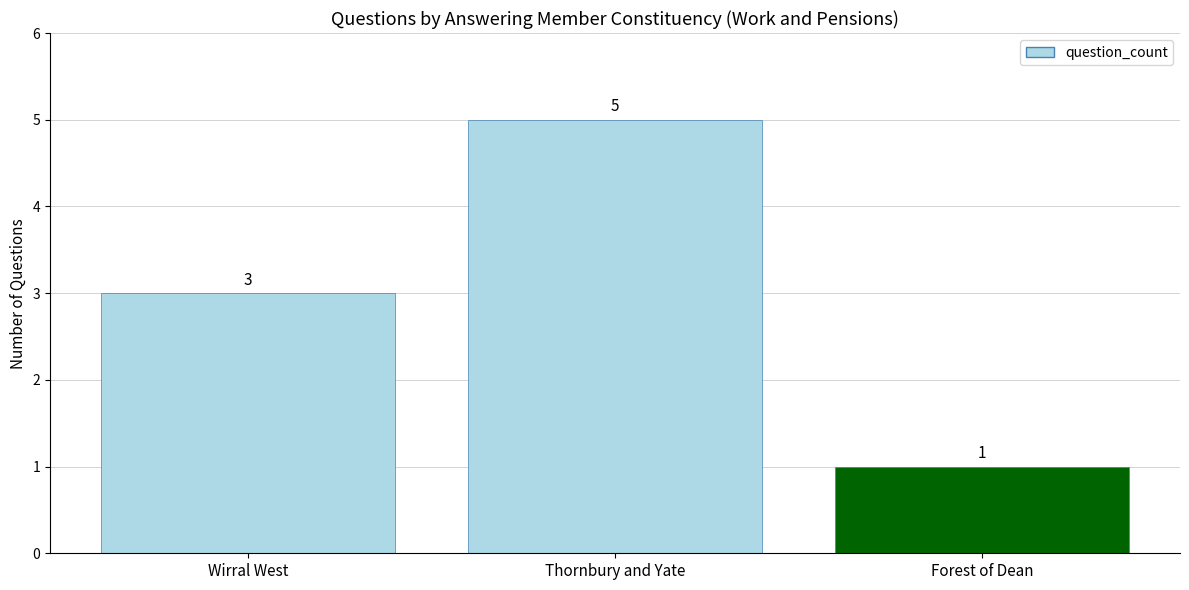

What is the label of the 2nd bar from the right?

Thornbury and Yate